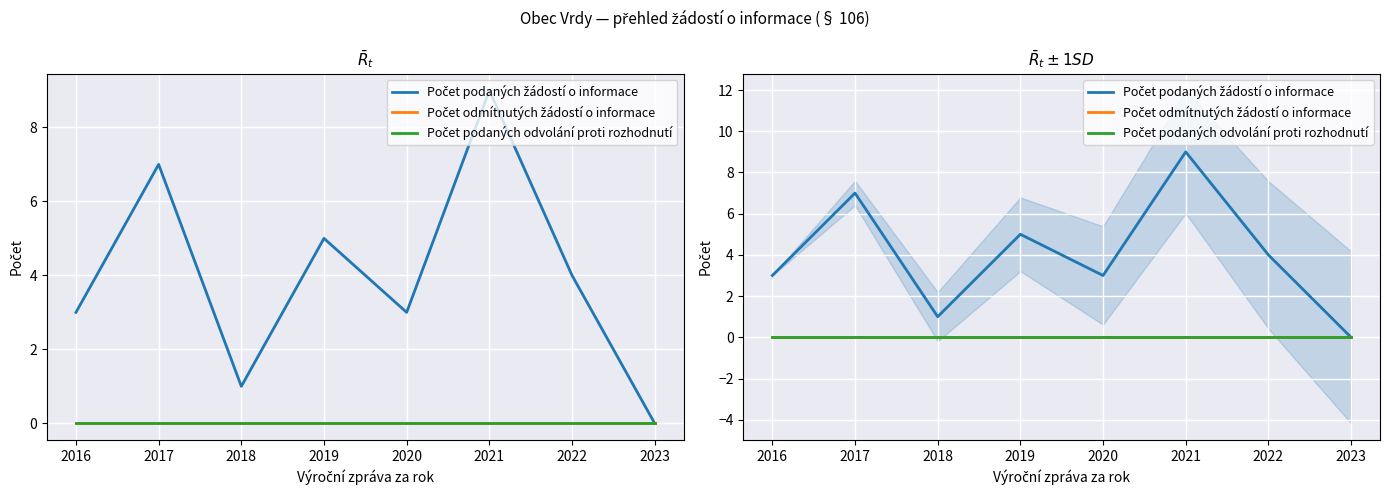

What is the total value across all series at 2020?

3